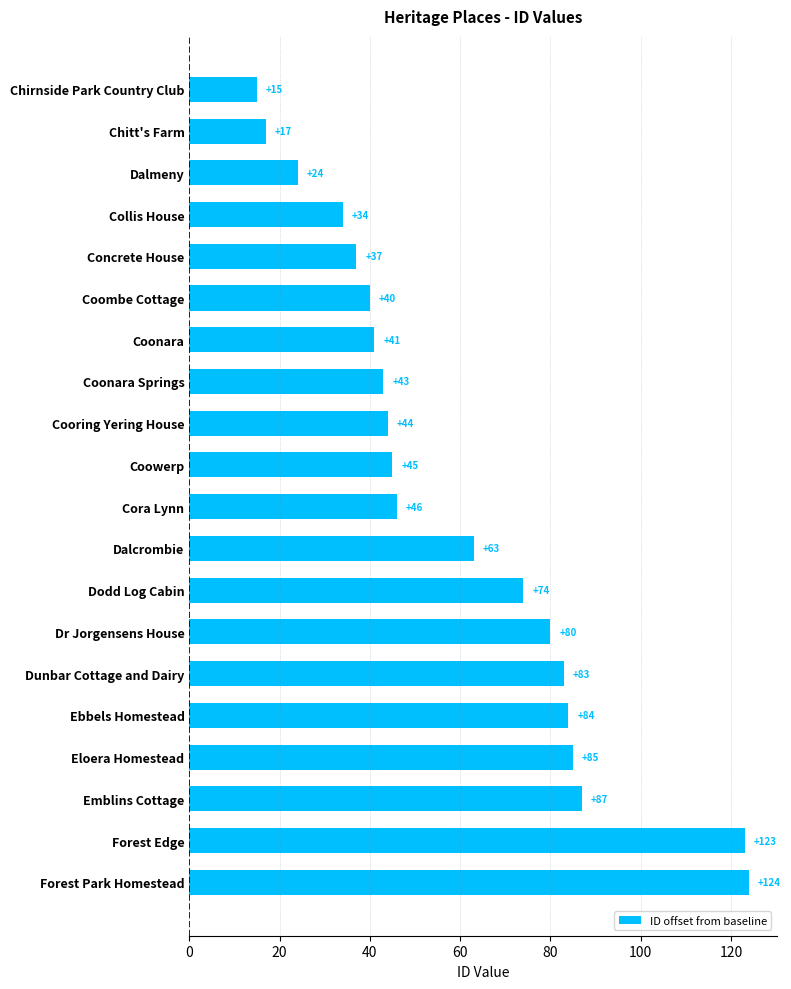

What is the average value?

59